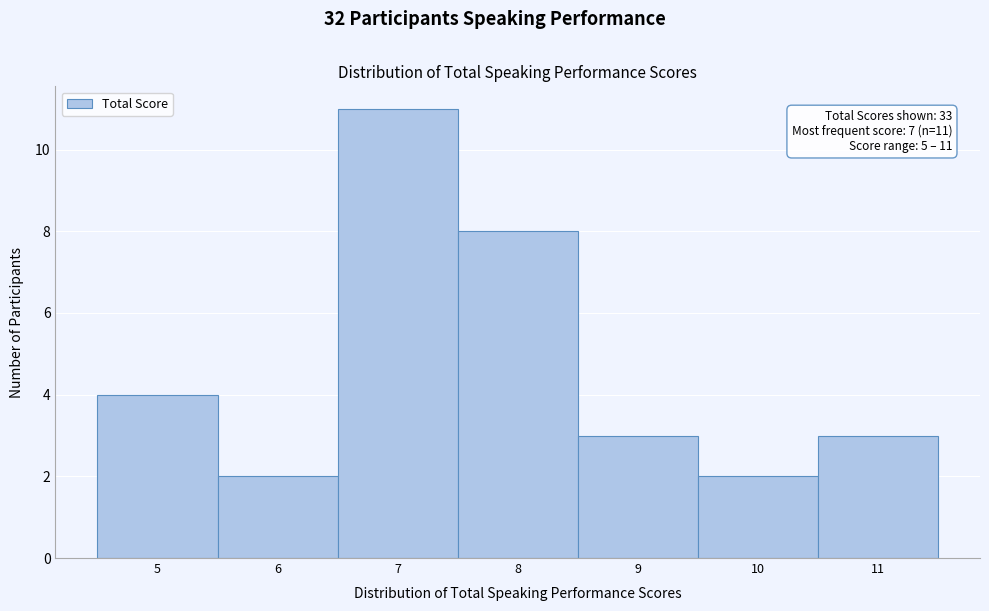

Over which range of the x-axis is the bar tallest?

6.5 to 7.5